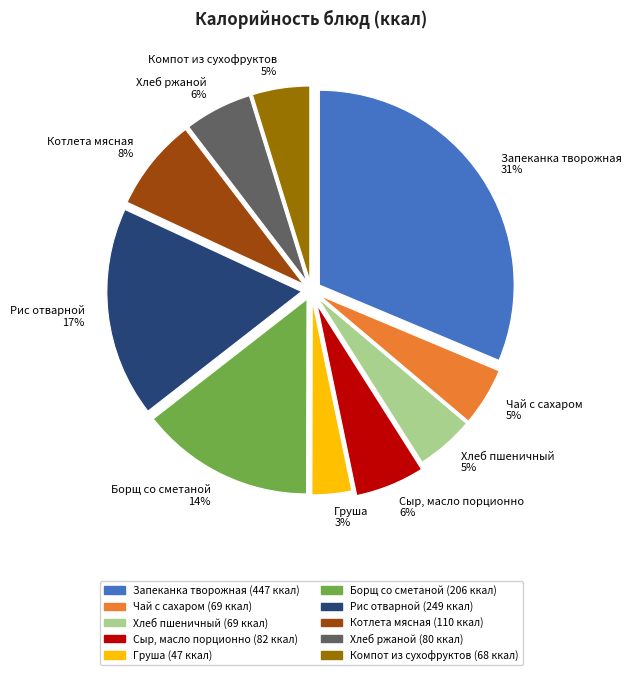

How many slices are in this pie chart?

10